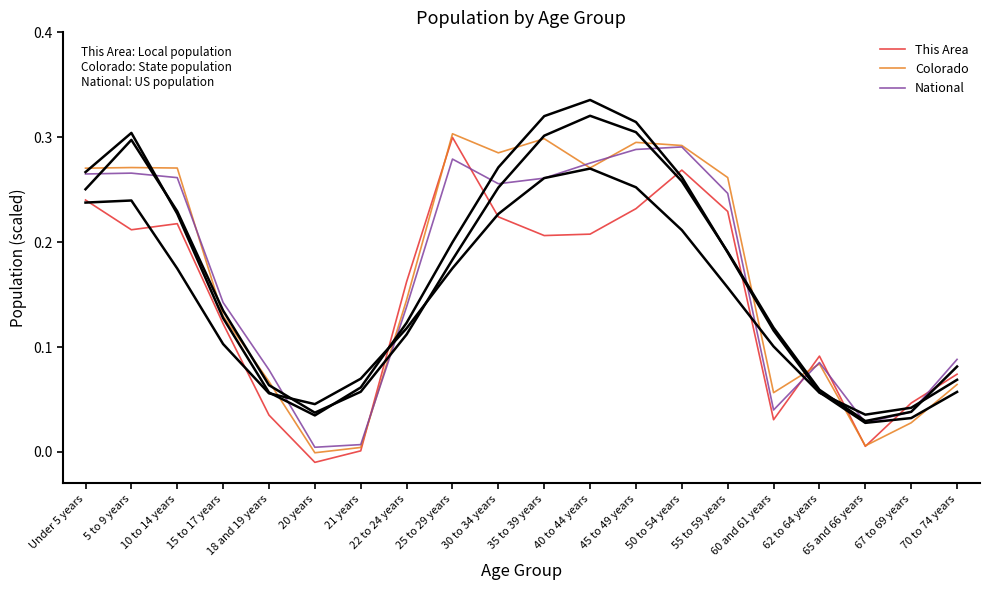

True or false: This Area and Colorado intersect in this chart.

True